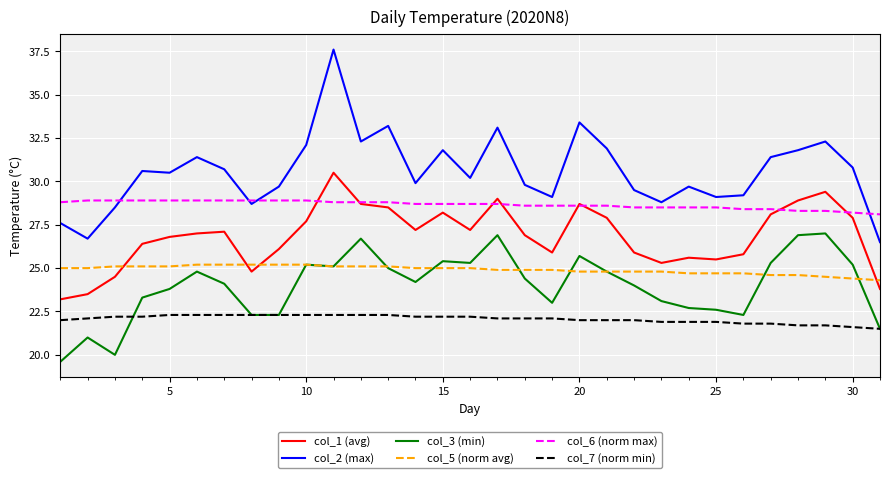

Which series has the widest spread of values?

col_2 (max)